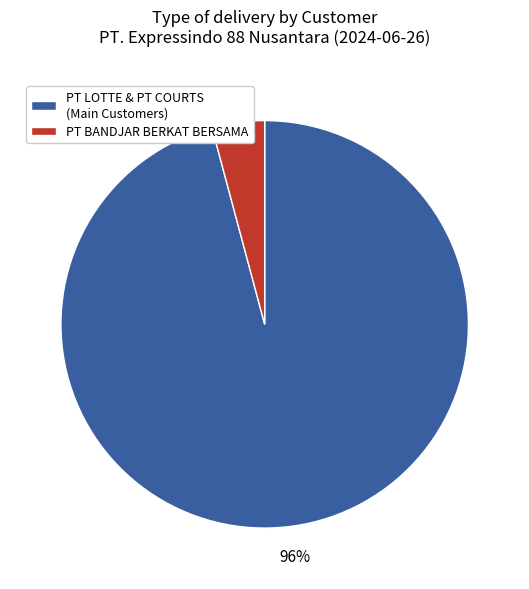

True or false: PT BANDJAR BERKAT BERSAMA accounts for 4% of the total.

True